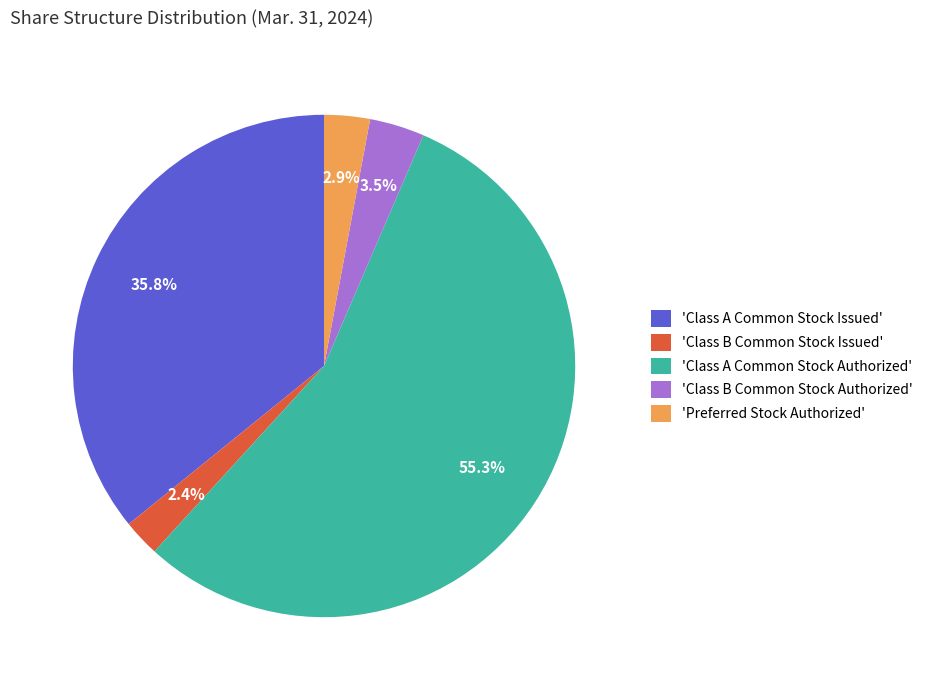

Between 'Class B Common Stock Authorized' and 'Preferred Stock Authorized', which is larger?

'Class B Common Stock Authorized'